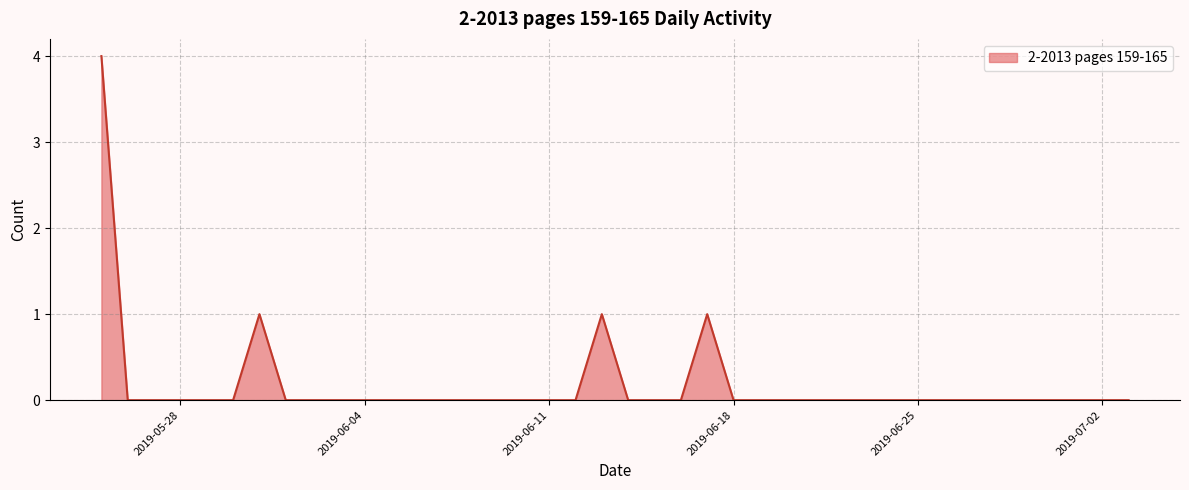

What is the greatest value displayed?

4